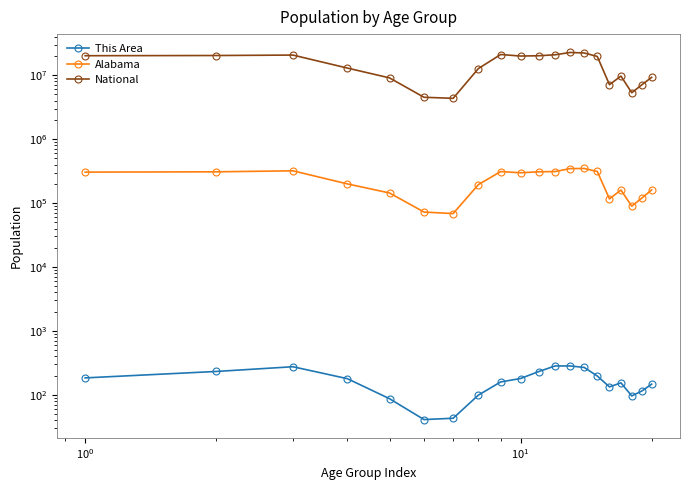

What is the average value of the This Area series?

169